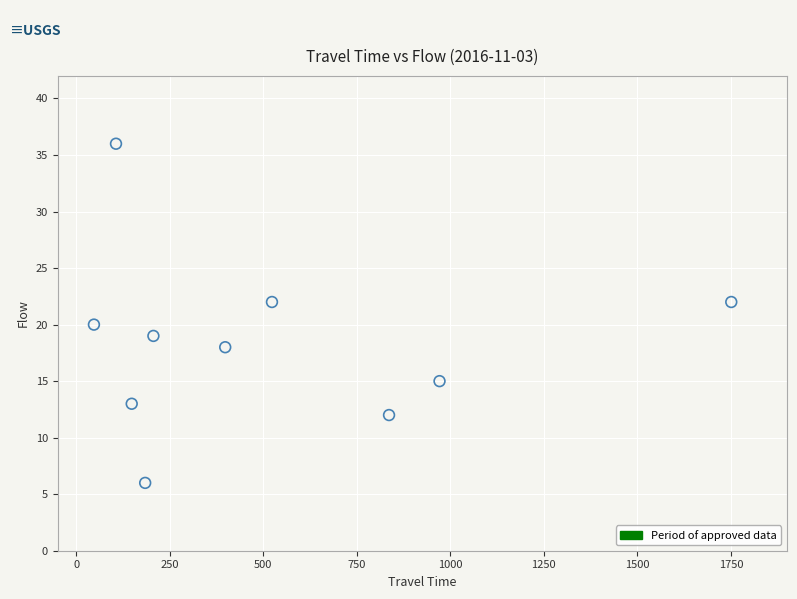

What is the range of Y values (max minus min)?

30